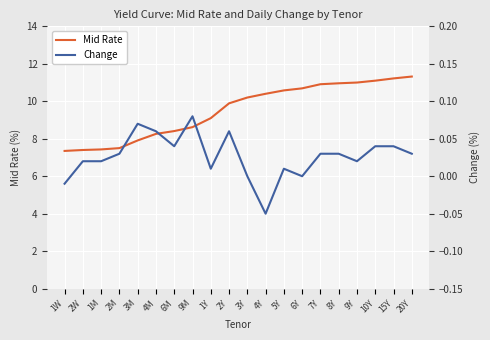

True or false: Mid Rate has a value of 2.1 at 6Y.

False